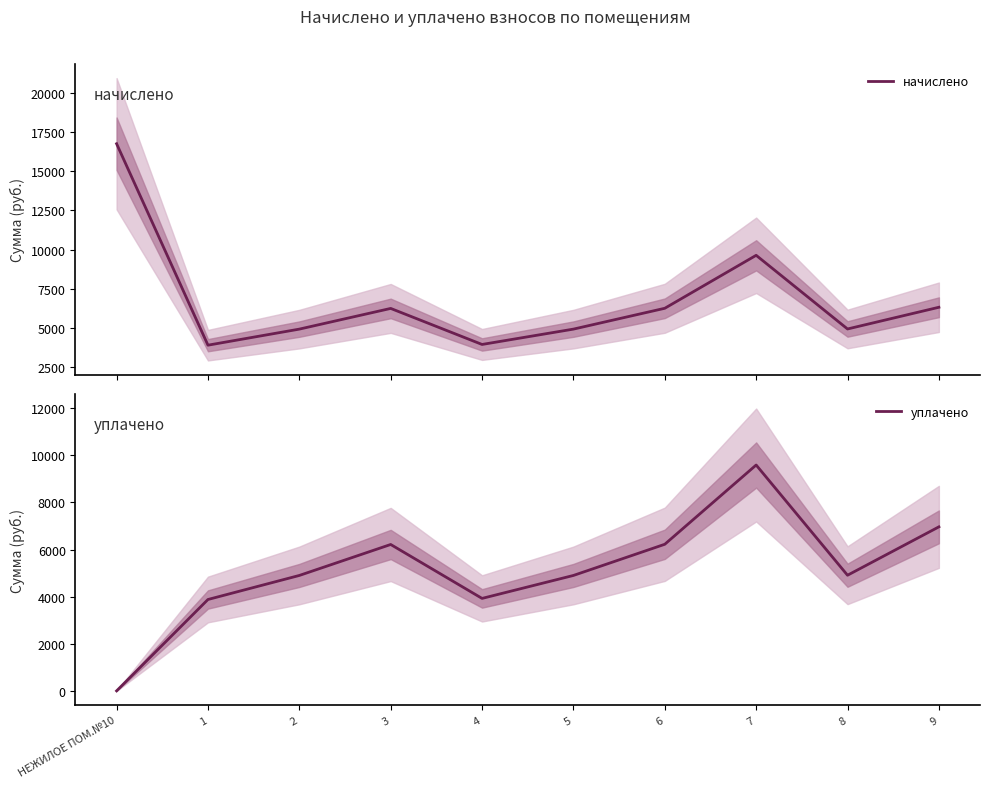

What is the difference between the начислено values at 8 and 9?

1385.1